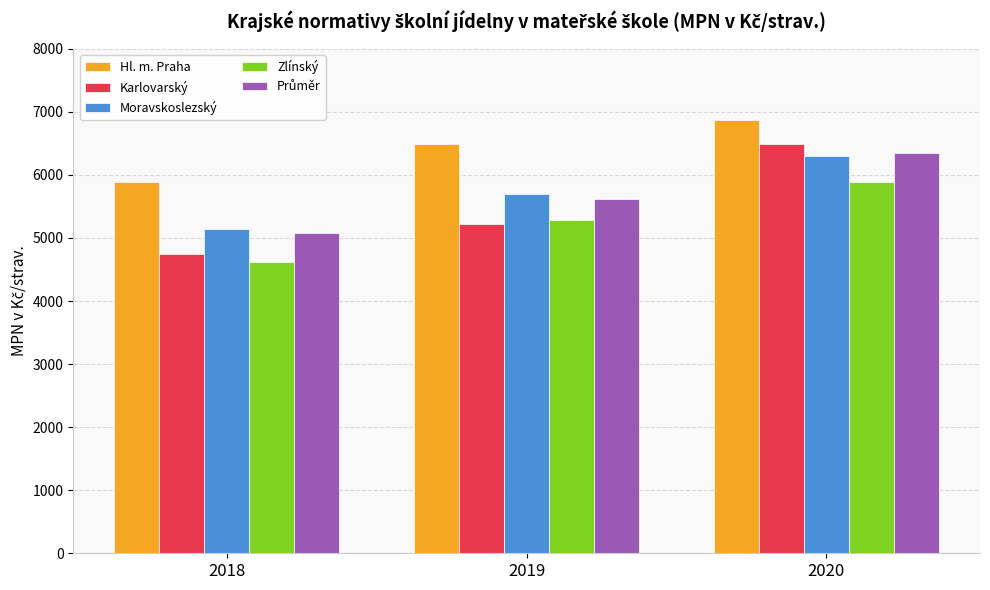

What is the value of the Zlínský bar at the 1st from the left?

4624.0